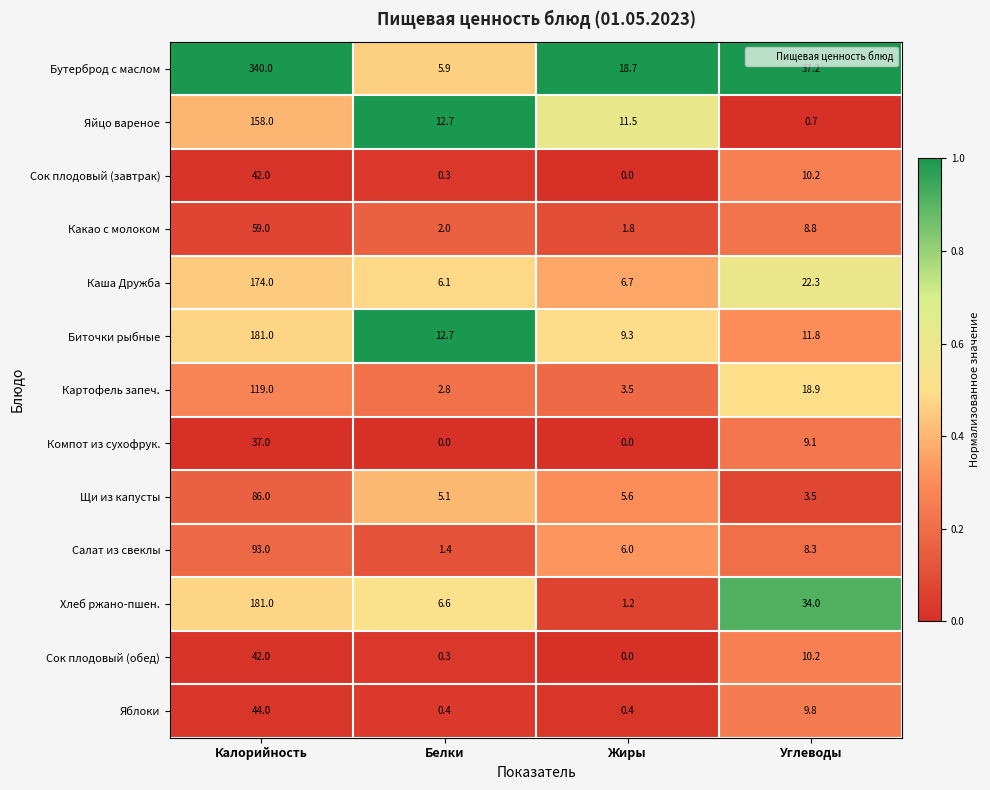

What is the sum of all Биточки рыбные values?

214.8